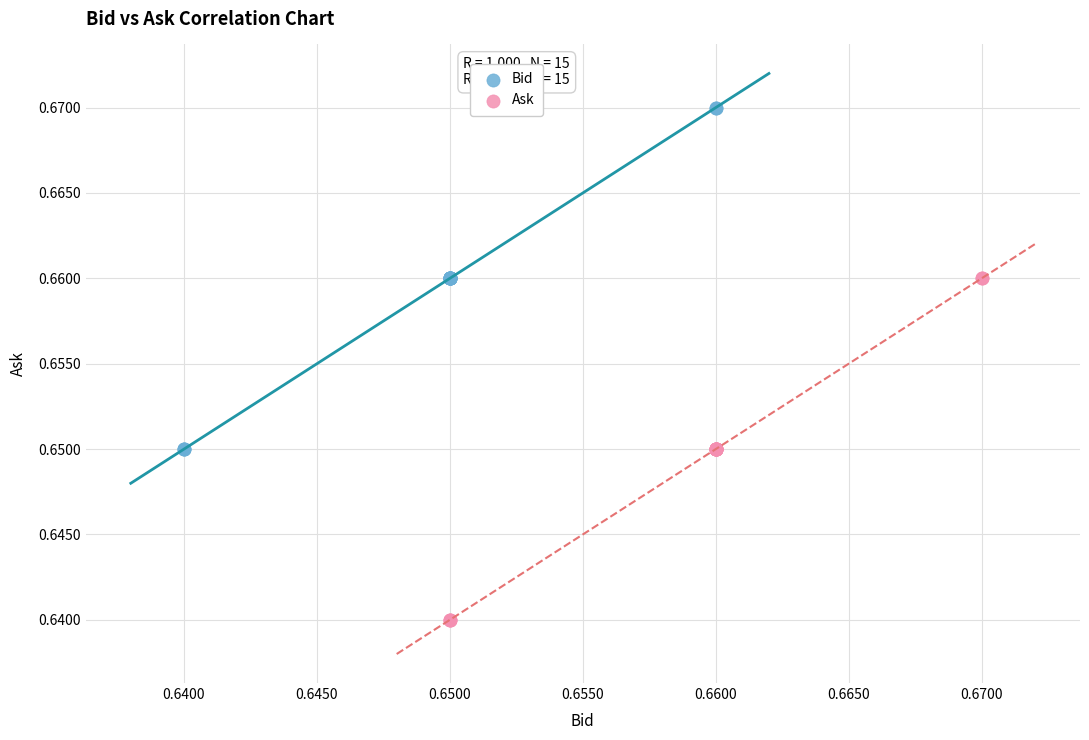

Which series reaches the minimum Y coordinate?

Ask